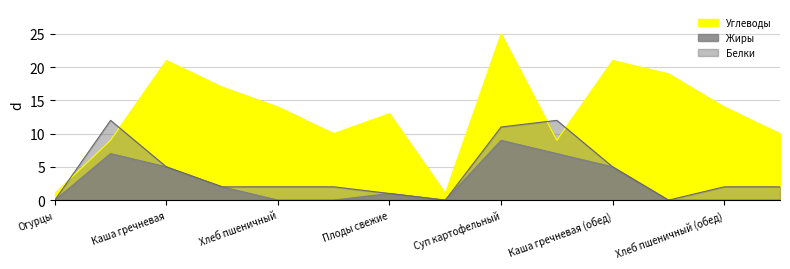

How many distinct data groups are displayed?

3